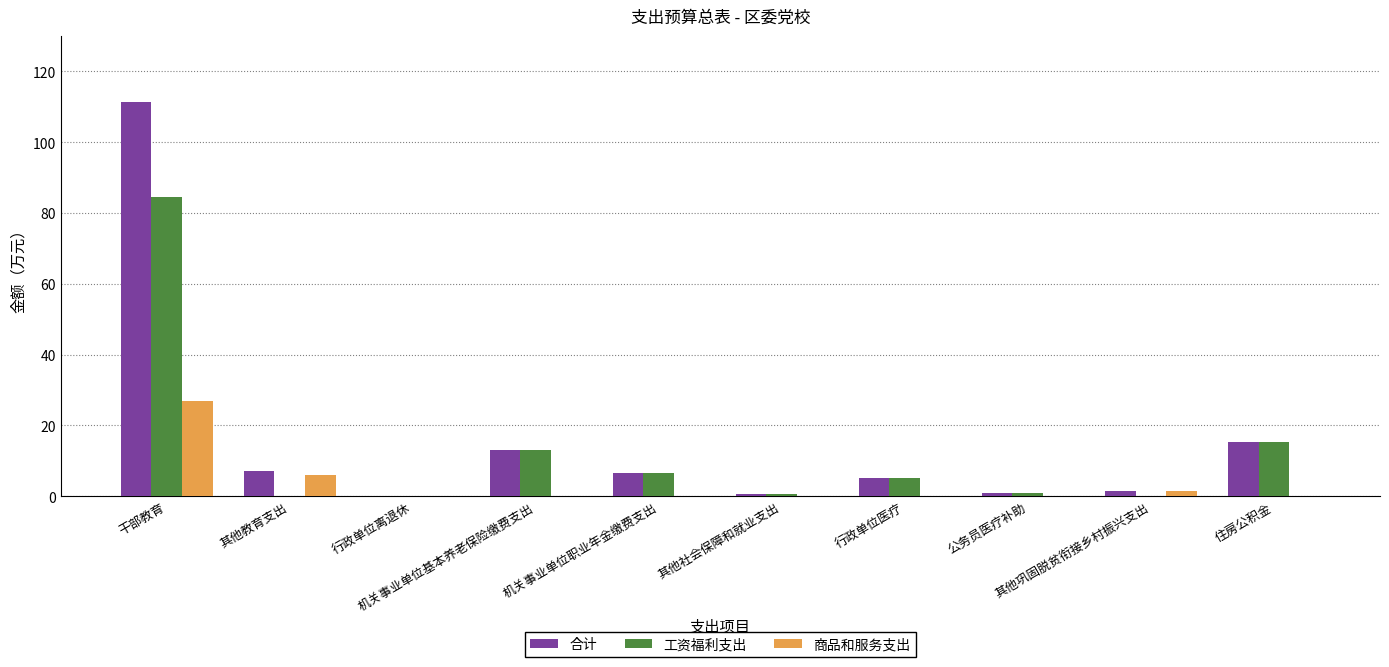

What is the maximum value for 工资福利支出?

84.5